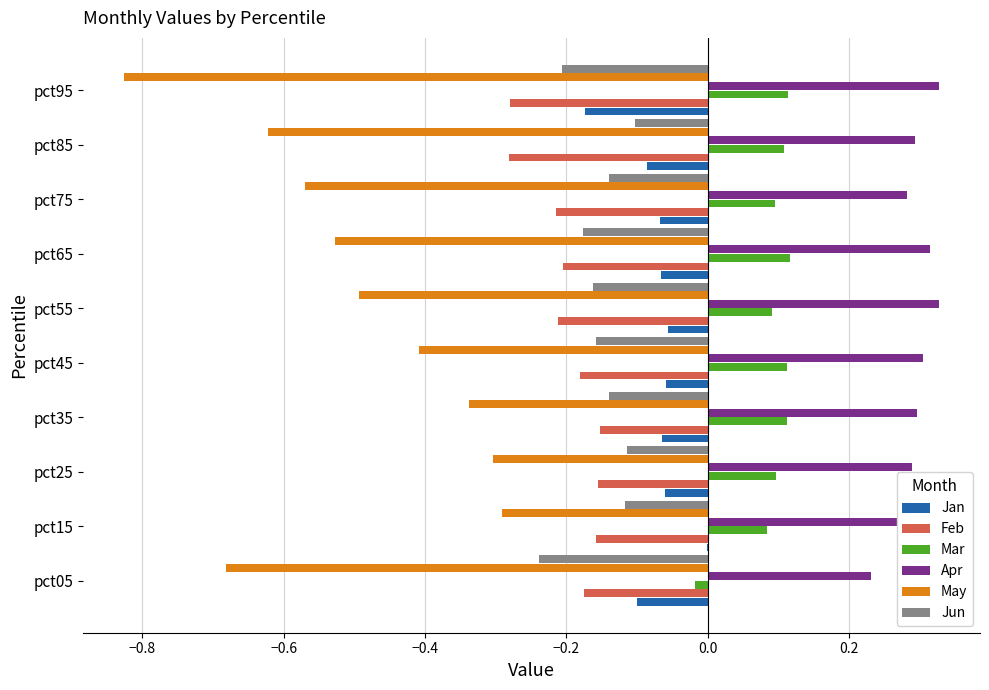

How many series are shown in this chart?

6